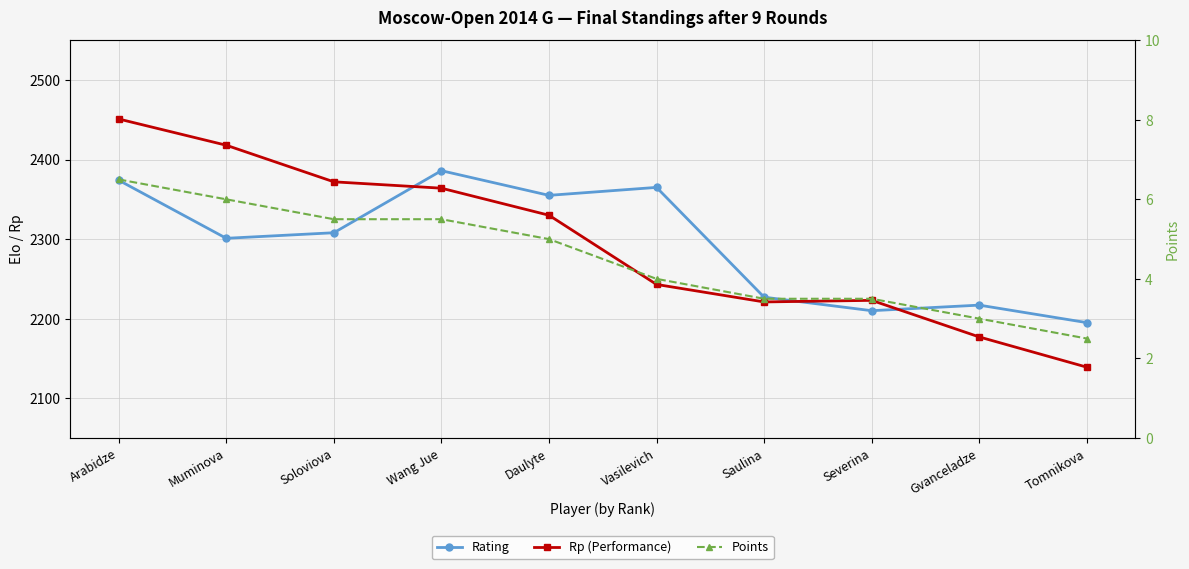

What is the difference between the Points values at Wang Jue and Arabidze?

1.0